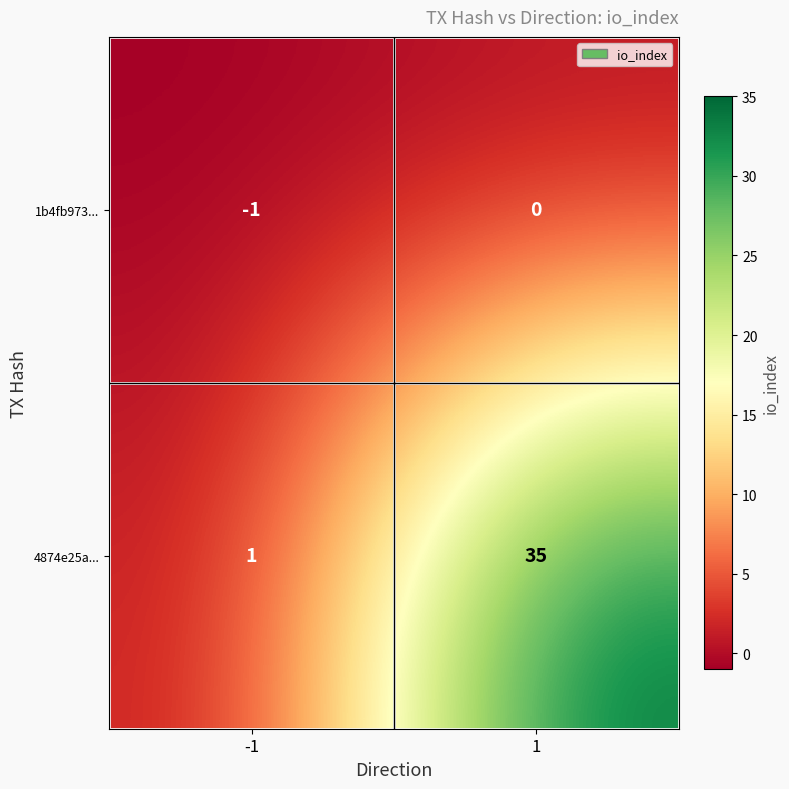

At how many categories does at least one series exceed 31?

1